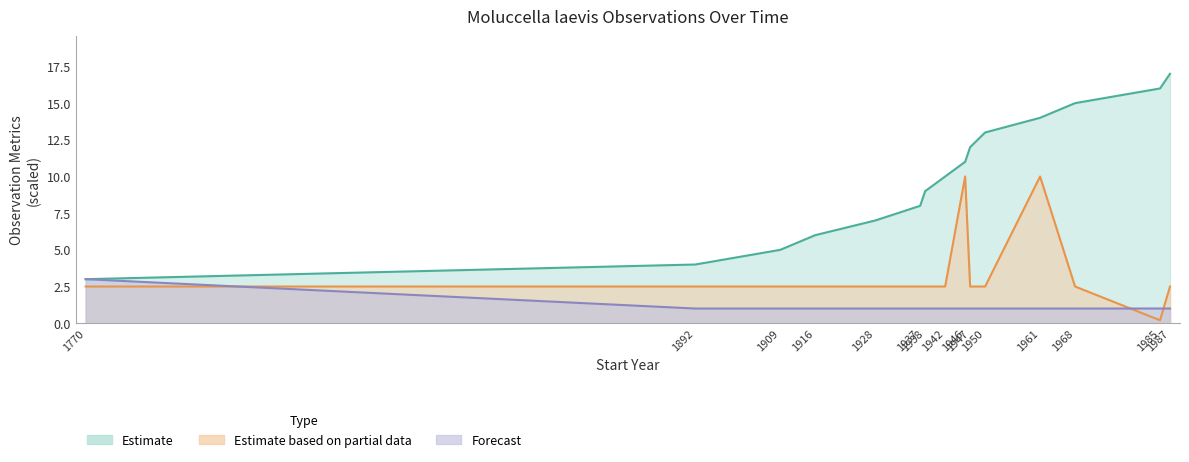

Reading left to right, transcribe all the data shown in this chart.

Record Count: 3.0	1.0	1.0	1.0	1.0	1.0	1.0	1.0	1.0	1.0	1.0	1.0	1.0	1.0	1.0
Avg LocationPrecision: 2.5	2.5	2.5	2.5	2.5	2.5	2.5	2.5	10.0	2.5	2.5	10.0	2.5	0.2	2.5
Cumulative Records: 3.0	4.0	5.0	6.0	7.0	8.0	9.0	10.0	11.0	12.0	13.0	14.0	15.0	16.0	17.0